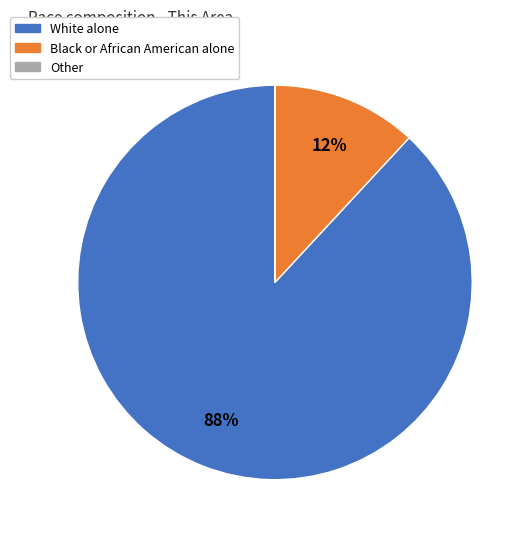

Does any single category account for the majority?

Yes